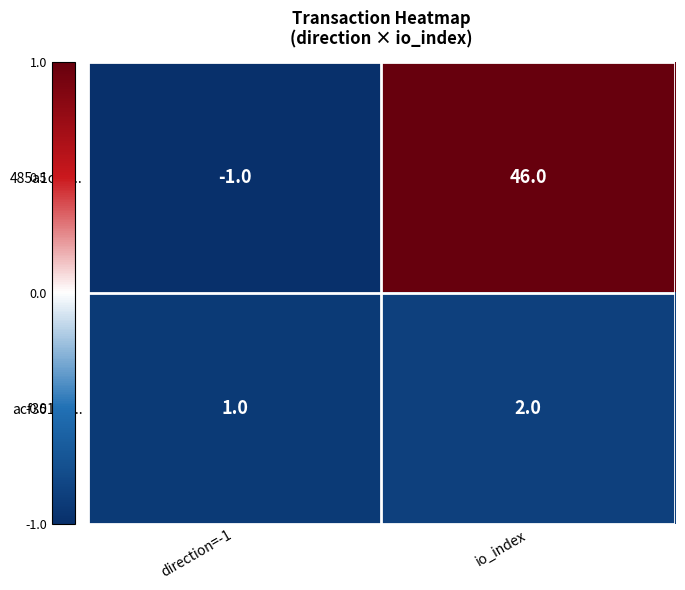

At which label is 485a1c47... closest to 22?

direction=-1